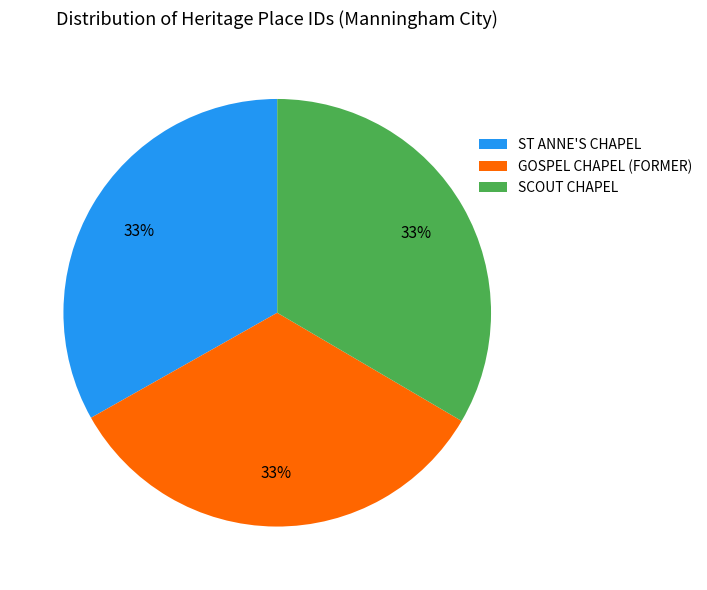

To the nearest percent, what is the average slice percentage?

33%